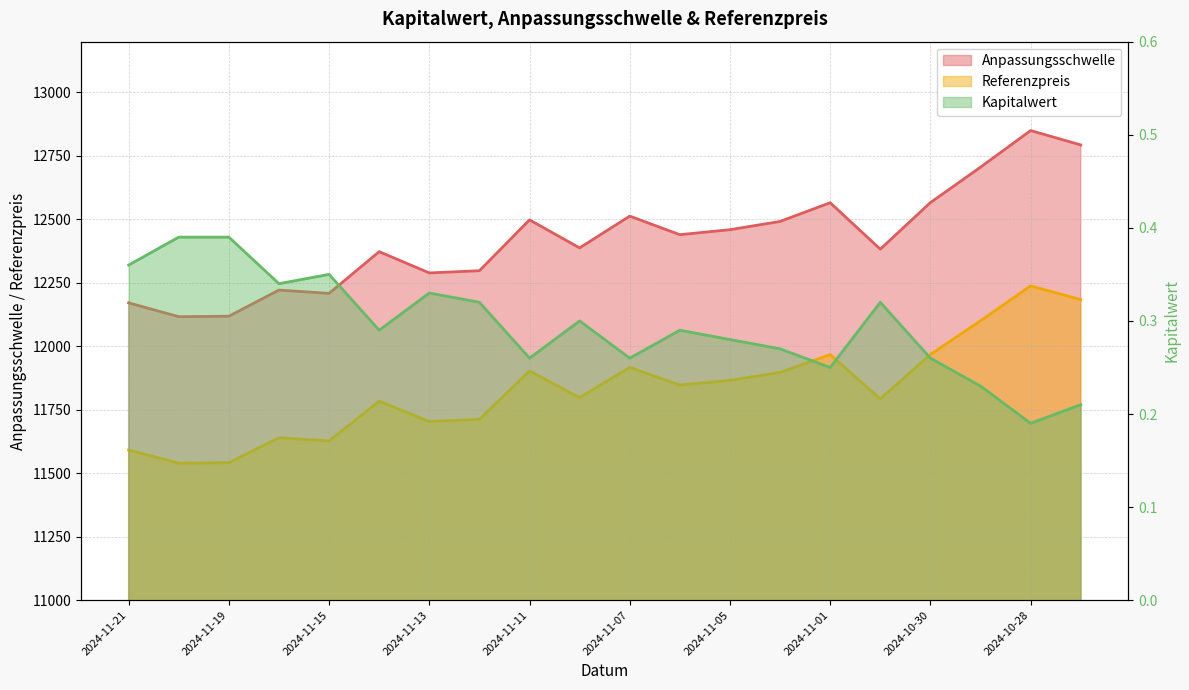

How many values in the Referenzpreis series exceed 11847?

10